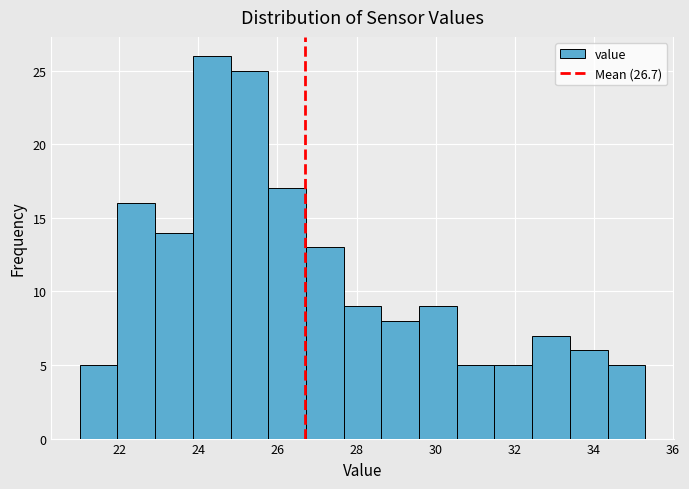

Reading left to right, list every bar in this chart as the range it spans on the x-axis followed by its height. Neither the bar edges nor the heights are printed on the chart, so give them approximately, as read against the axes.

21.0 to 22.0: 5
22.0 to 23.0: 16
23.0 to 23.8: 14
23.8 to 24.8: 26
24.8 to 25.8: 25
25.8 to 26.8: 17
26.8 to 27.6: 13
27.6 to 28.6: 9
28.6 to 29.6: 8
29.6 to 30.6: 9
30.6 to 31.4: 5
31.4 to 32.4: 5
32.4 to 33.4: 7
33.4 to 34.4: 6
34.4 to 35.4: 5